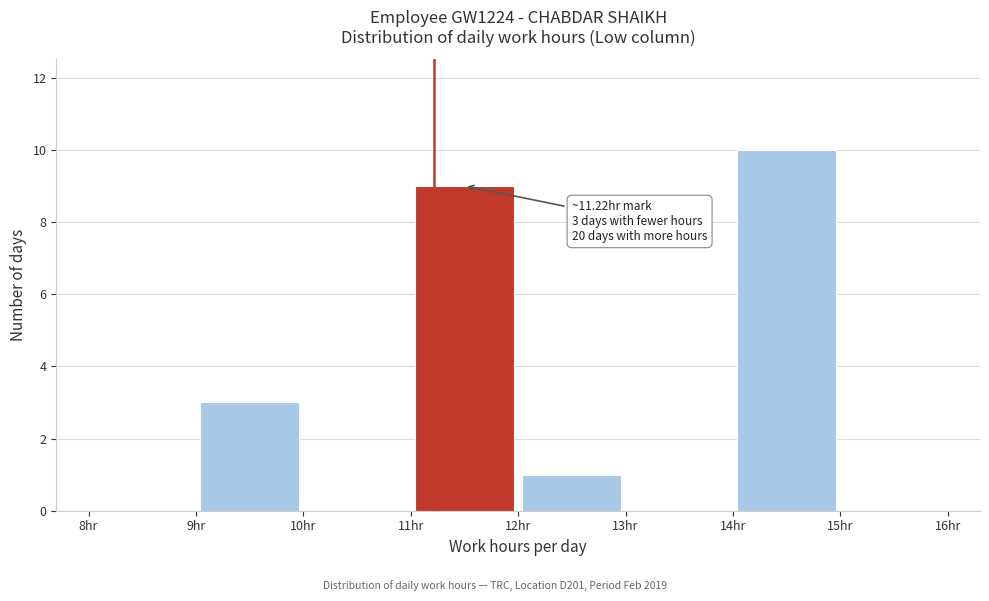

Which range on the x-axis has the tallest bar?

14 to 15